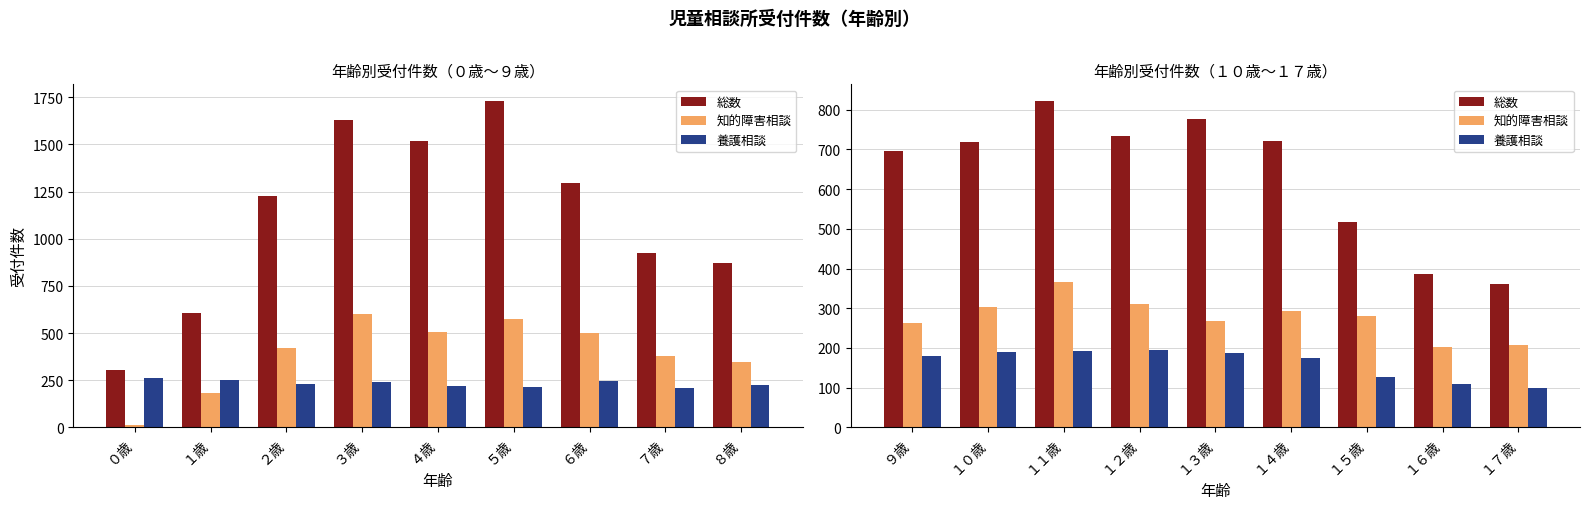

Is it true that 知的障害相談 equals 175 at ９歳?

False